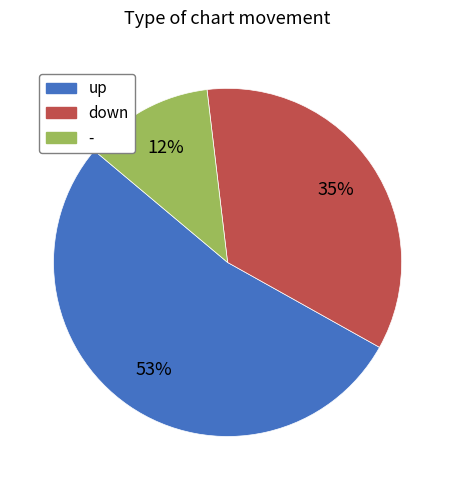

How many slices are in this pie chart?

3